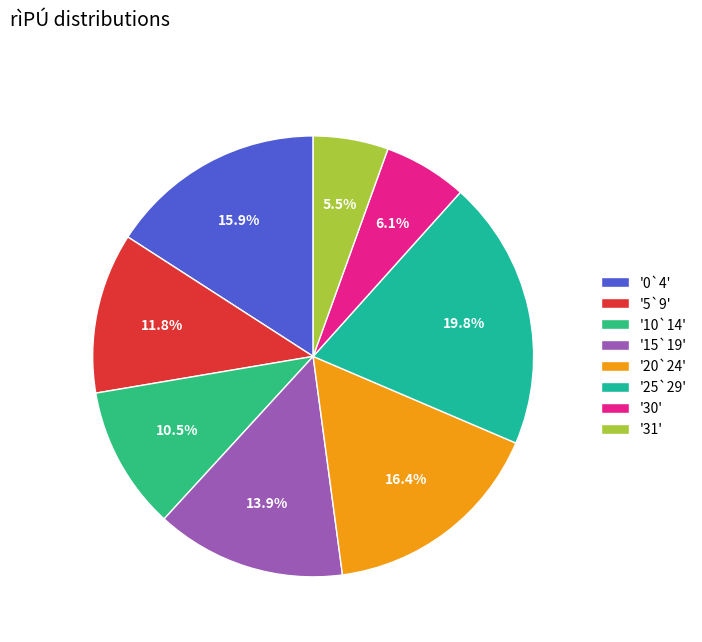

How many slices are in this pie chart?

8